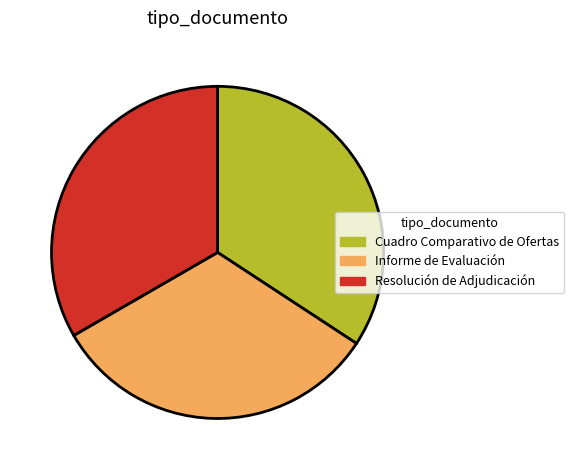

Approximately how many times larger is the value at Cuadro Comparativo de Ofertas compared to Informe de Evaluación?

1.1